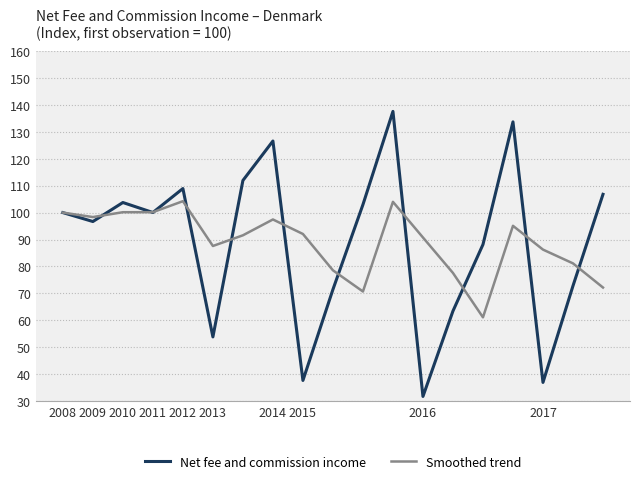

What is the minimum value for Net fee and commission income?

31.8